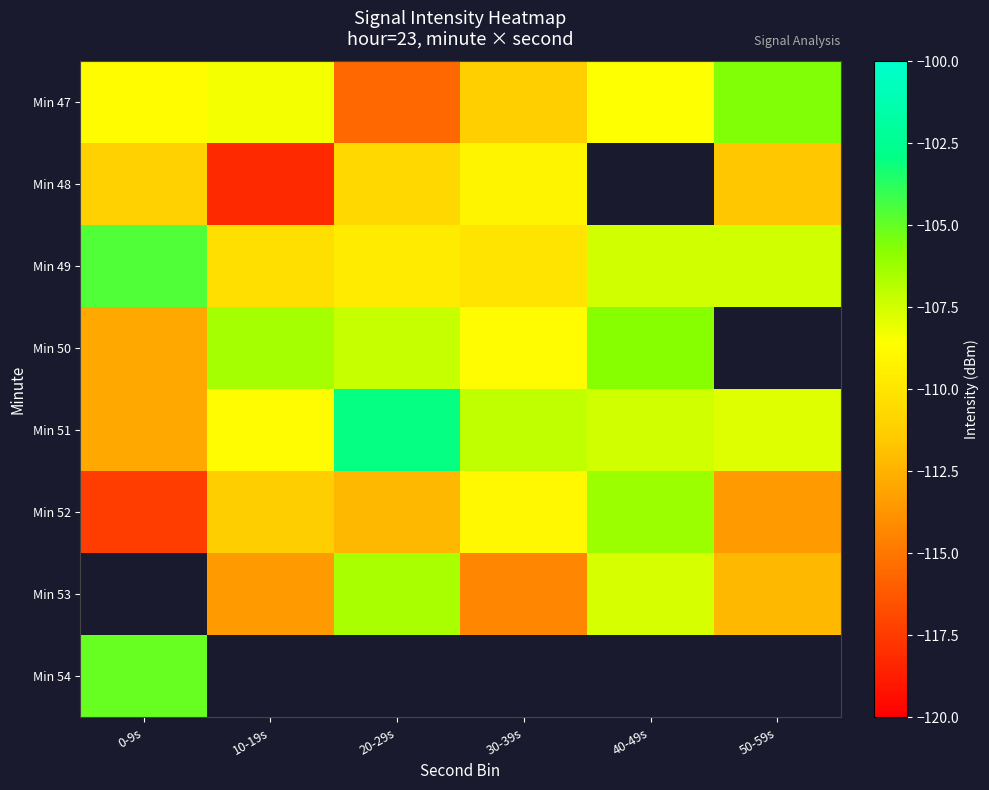

What is the spread (max minus min) of values at 50-59s?

7.9